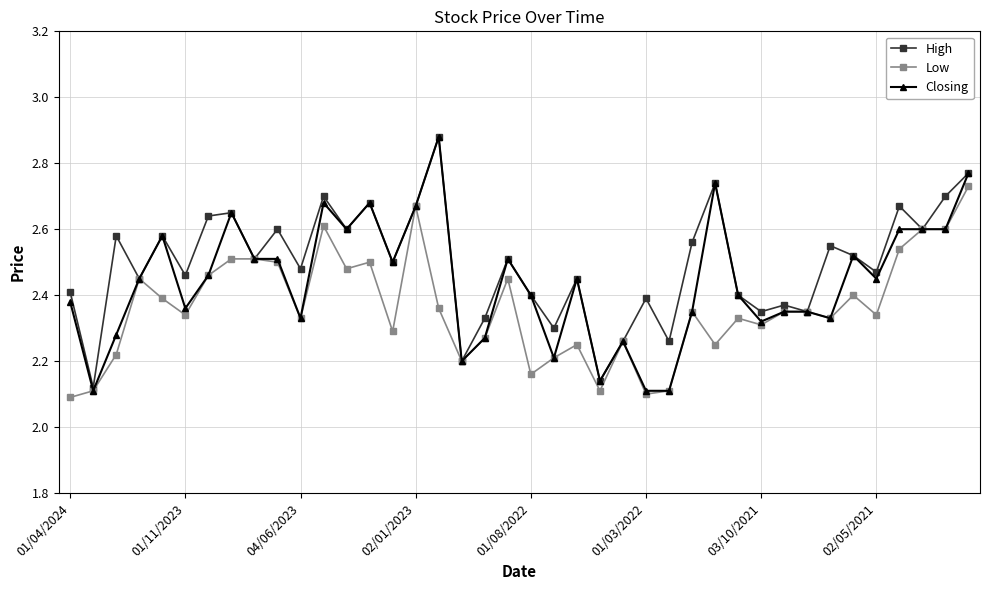

How many series are shown in this chart?

3